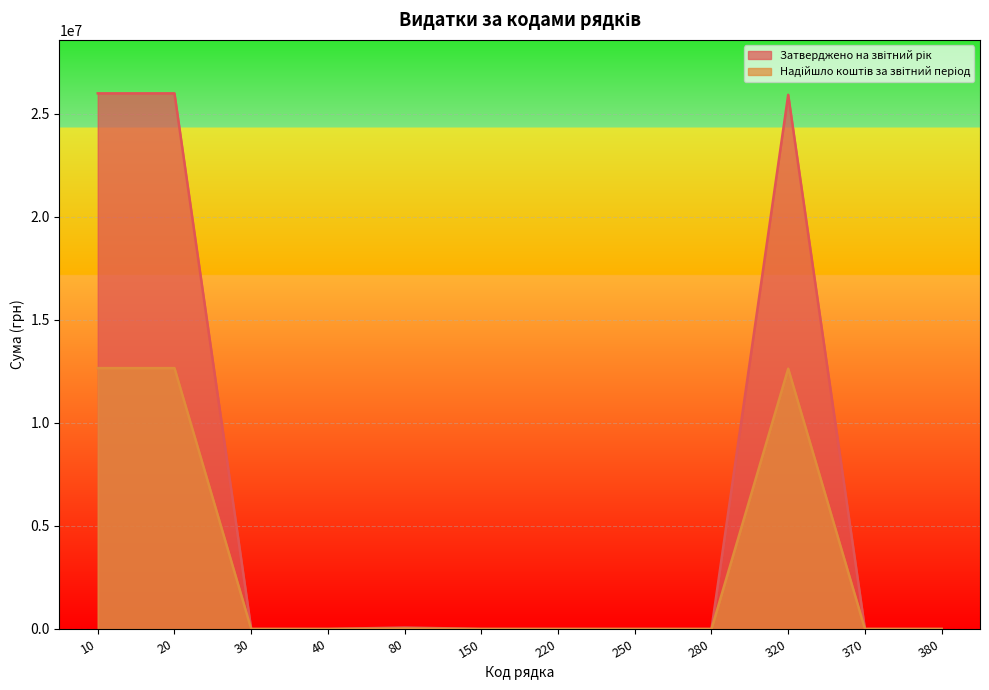

What is the sum of all Затверджено на звітний рік values?

78000000.0